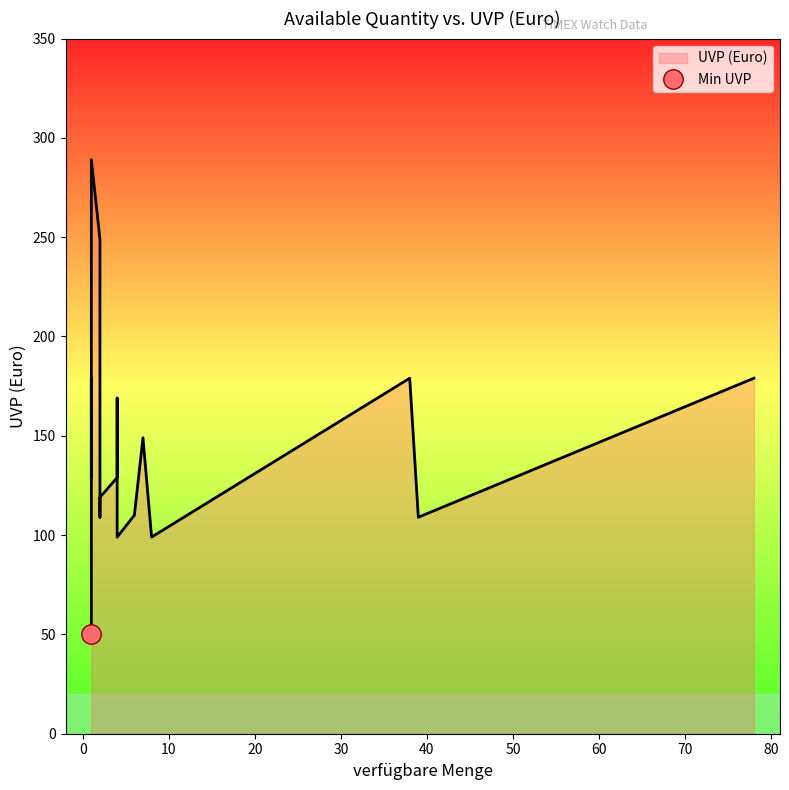

How many points are lower than both their immediate neighbors (excluding endpoints)?

4